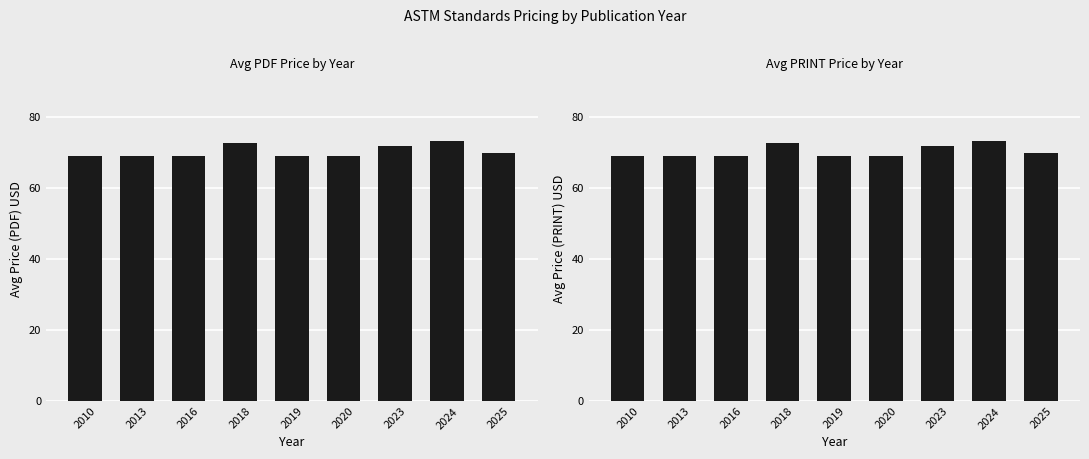

Reading left to right, extract all data points from this chart.

Price (PDF): 69.0	69.0	69.0	72.5	68.8	69.0	71.8	73.1	69.9
Price (PRINT): 69.0	69.0	69.0	72.5	68.8	69.0	71.8	73.1	69.9